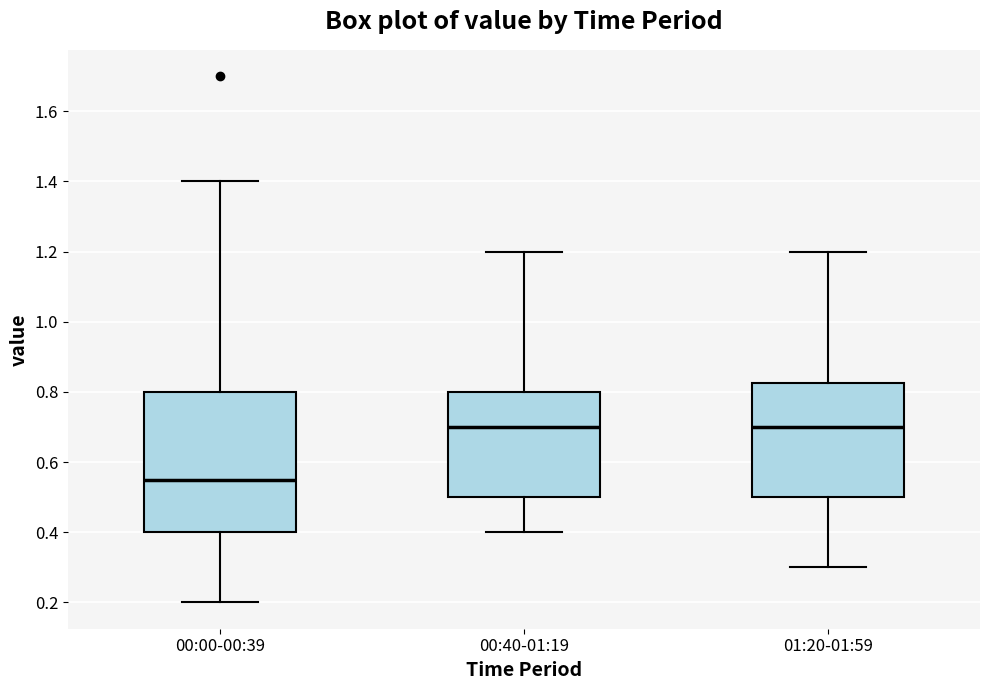

Which box has the lowest median line?

00:00-00:39